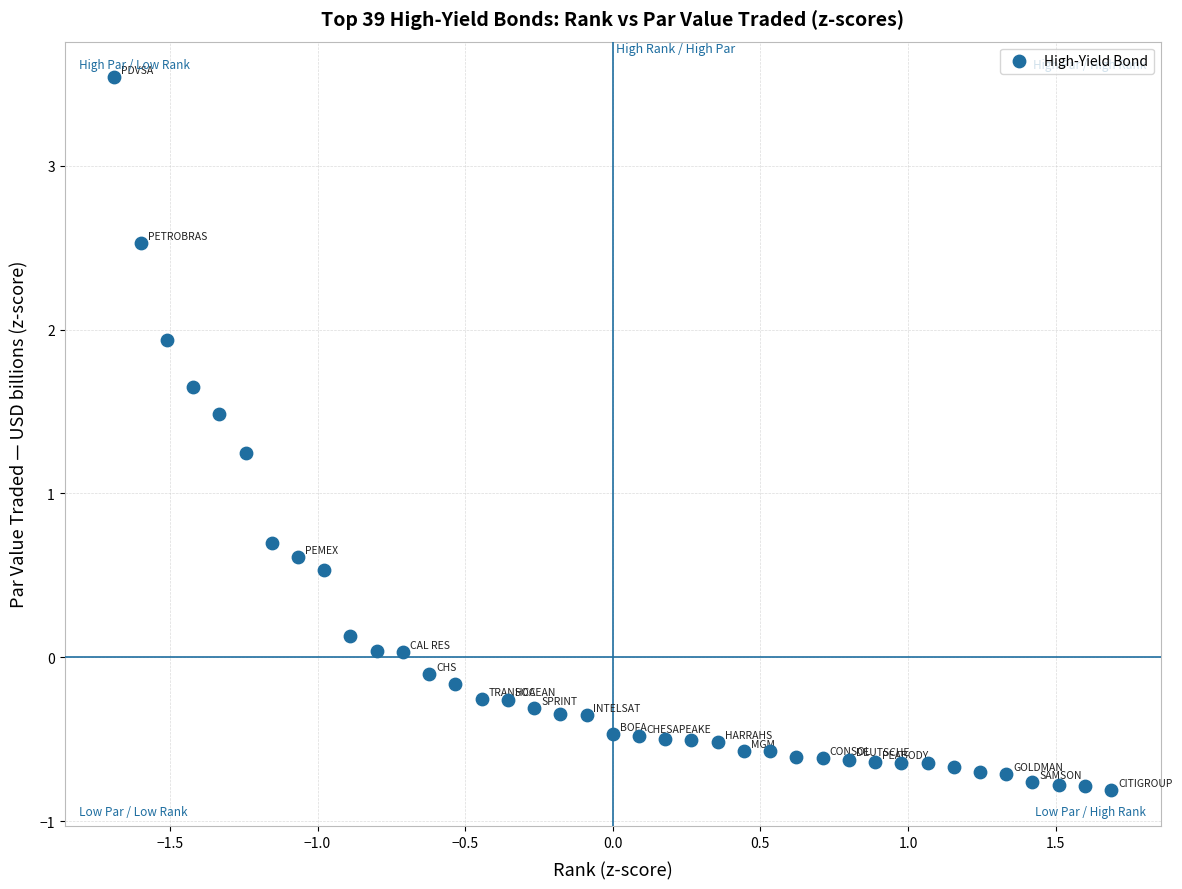

What Y value in the scatter plot is closest to 1?

1.2